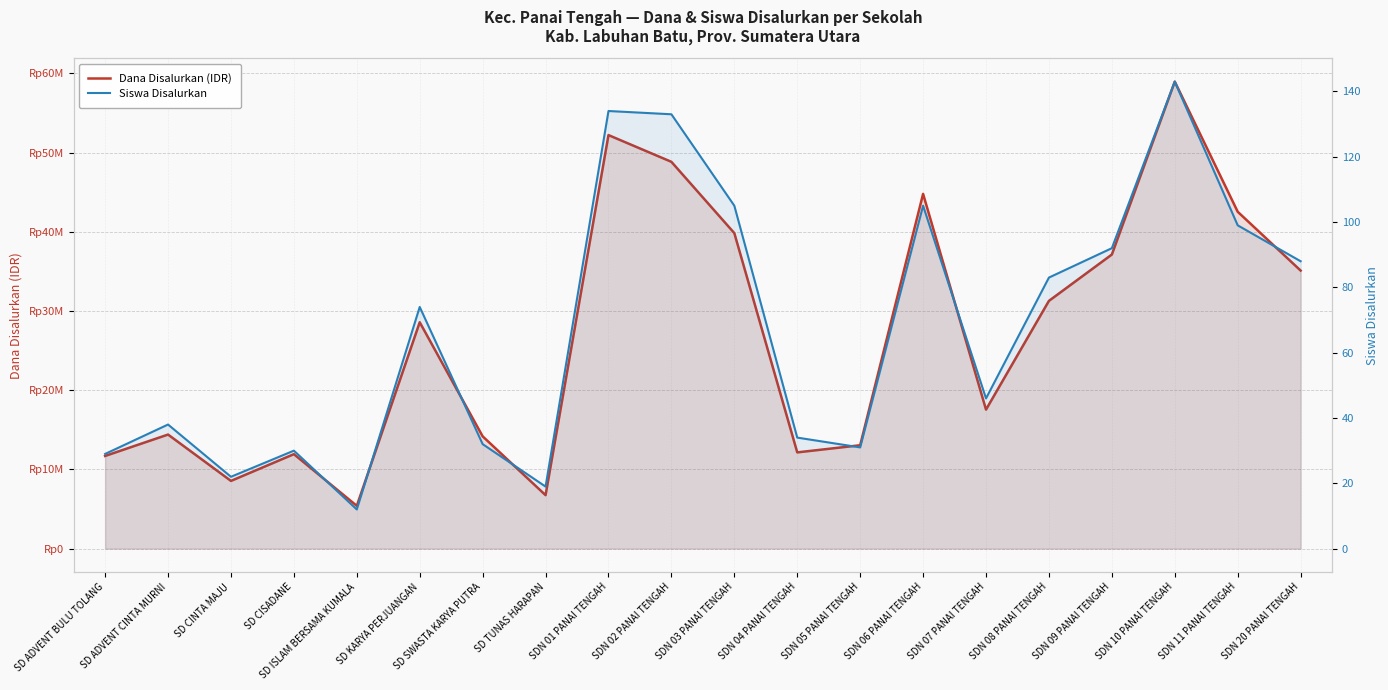

What is the sum of the Siswa Disalurkan values at SD ISLAM BERSAMA KUMALA and SDN 05 PANAI TENGAH?

43